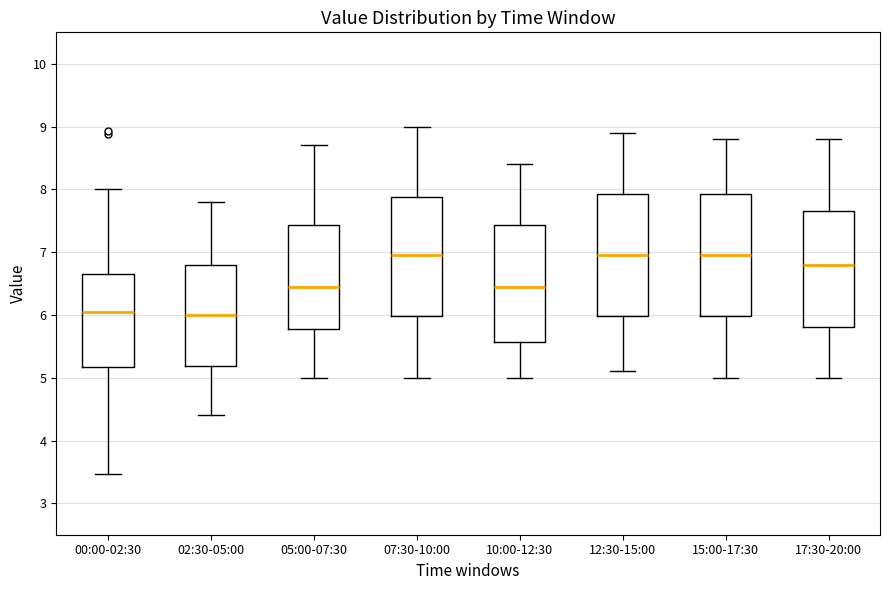

Where is the upper edge of the box for 15:00-17:30 on the y-axis? The values are not printed on the chart, so give them approximately, as read against the axis.

7.9